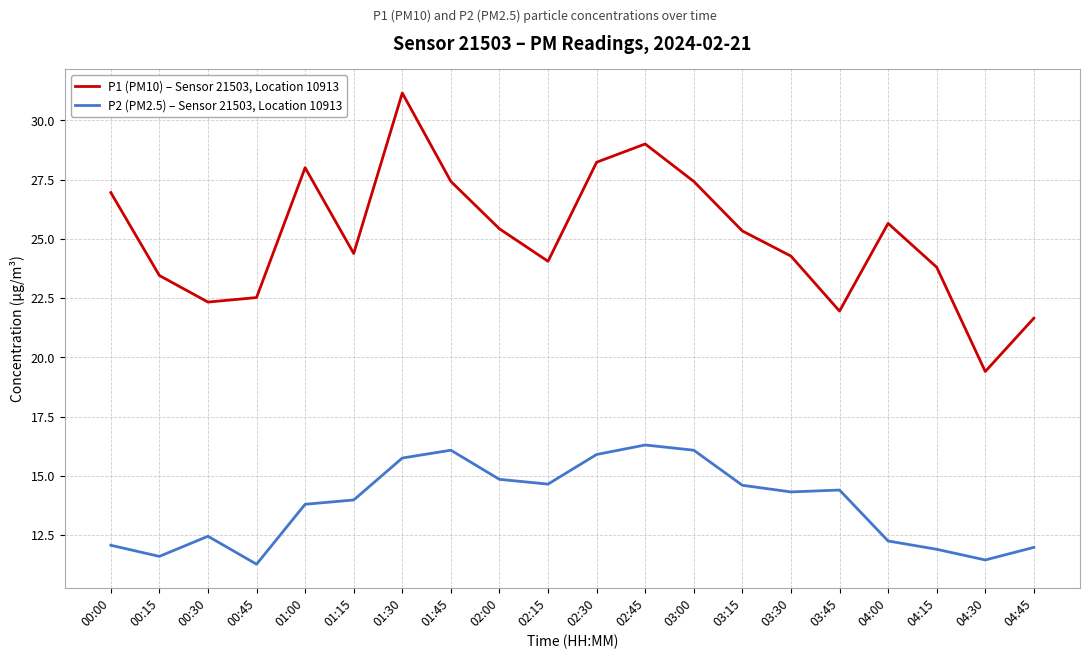

Where does the P1 (PM10) – Sensor 21503, Location 10913 series first go above 25?

00:00